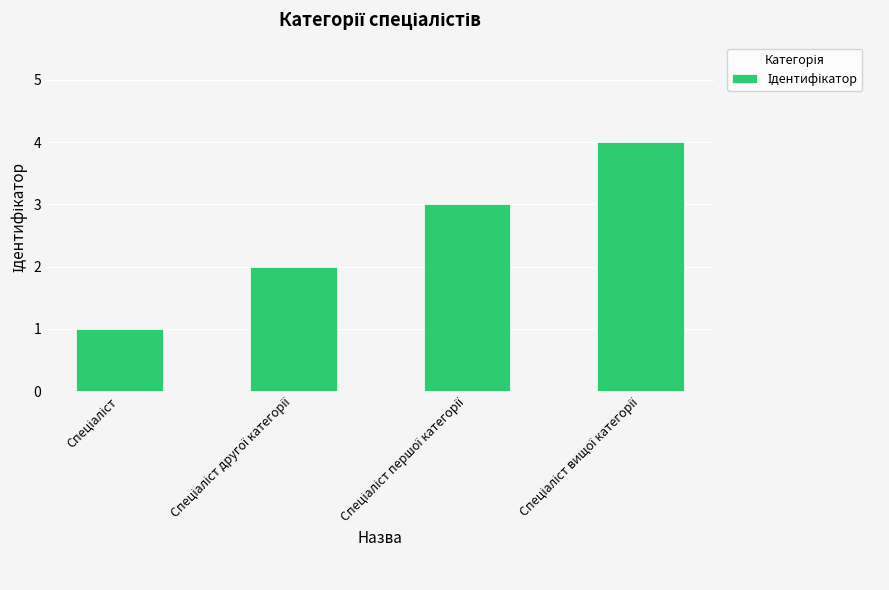

What is the sum of all values?

10